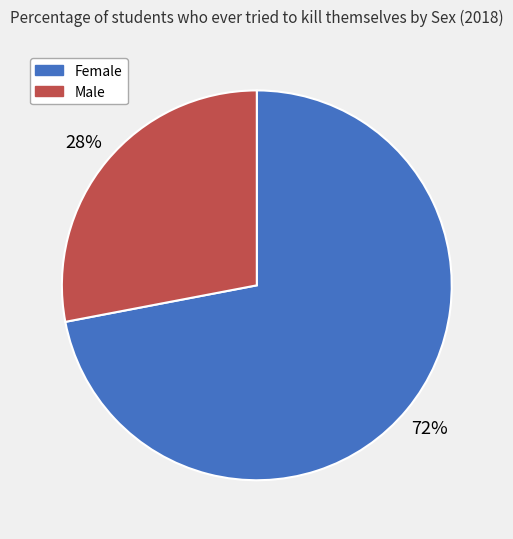

What is the smallest slice in the pie chart?

Male